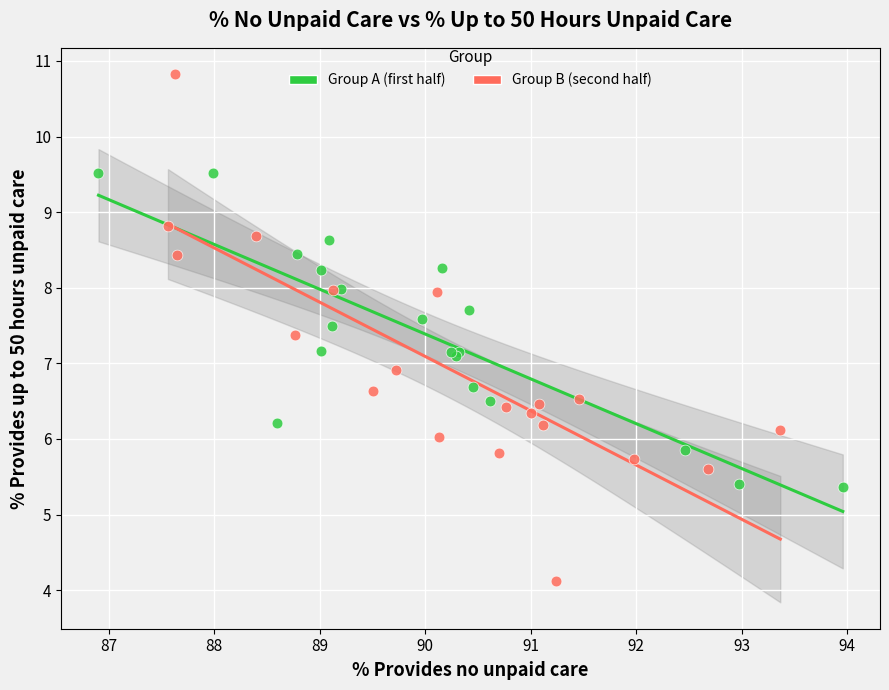

Which series has the widest spread of Y values?

Group B (second half)